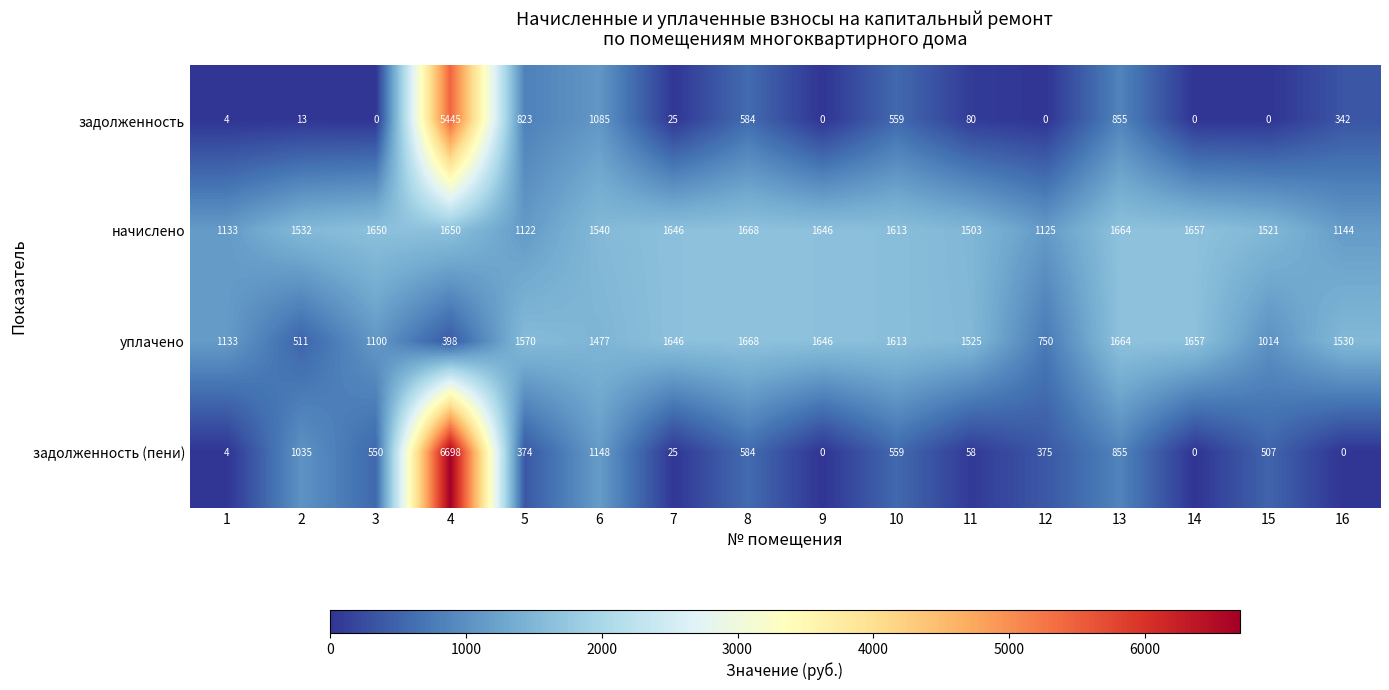

How many data points in задолженность (пени) are less than 507?

8